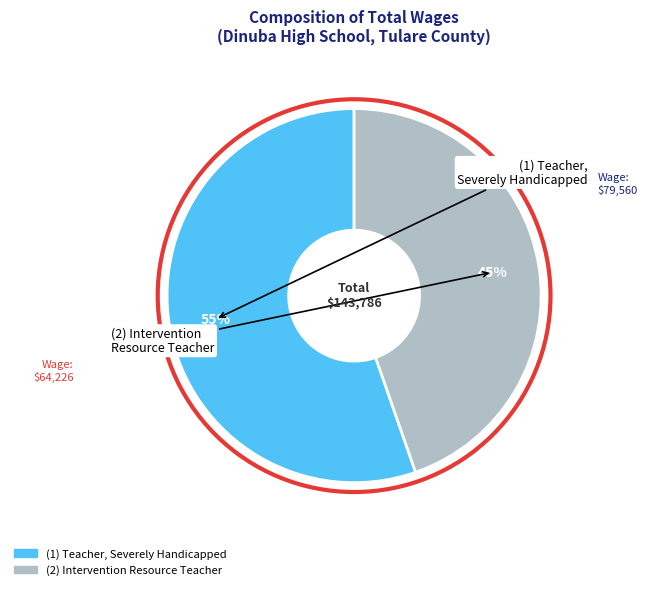

To the nearest percent, what is the average slice percentage?

50%